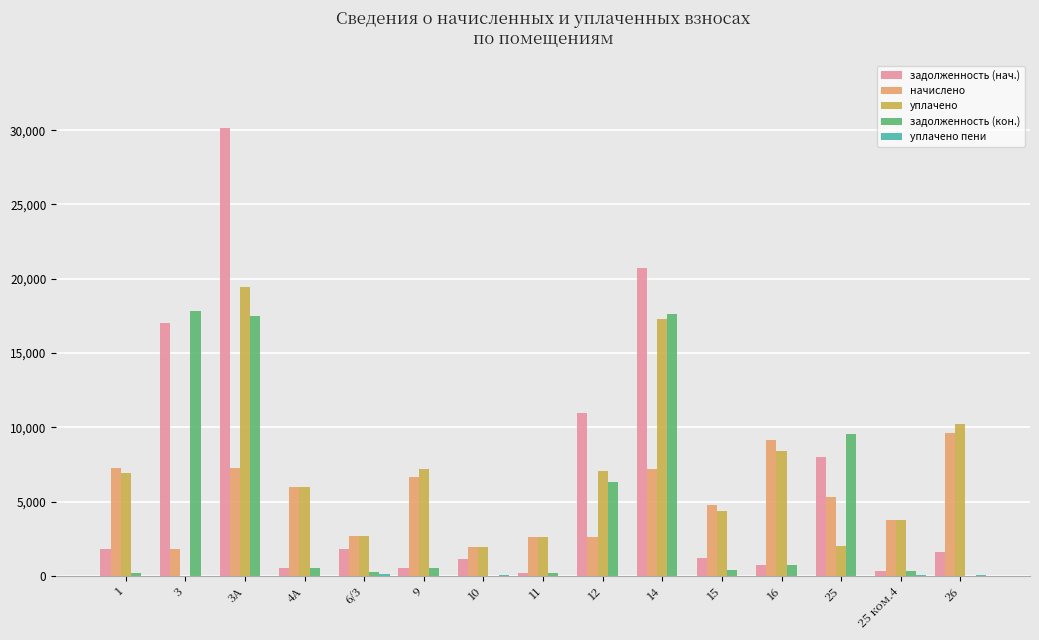

At which category is the sum across all series the highest?

3А